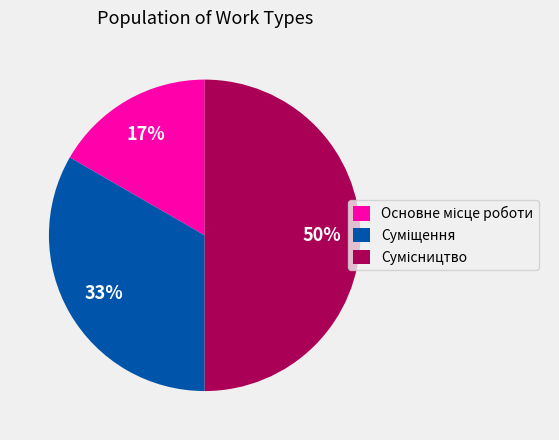

To the nearest percent, what is the difference between the largest and smallest slice percentages?

33%